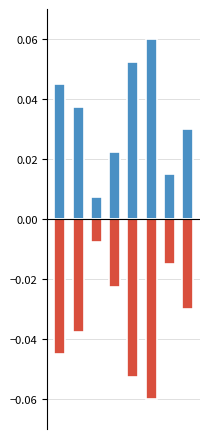

Which series has the largest total across all categories?

Позитивне